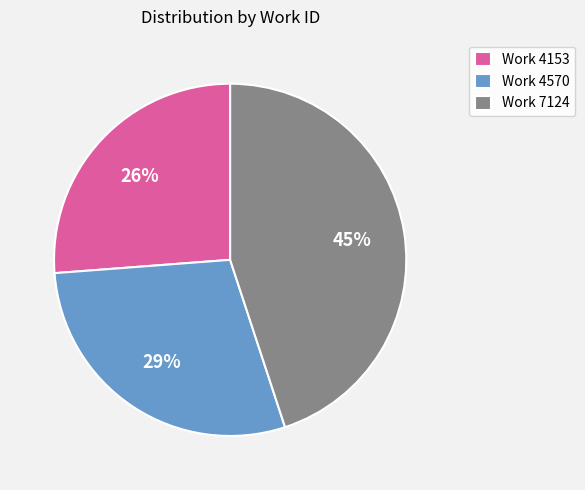

To the nearest percent, what percentage of the pie is Work 4570?

29%